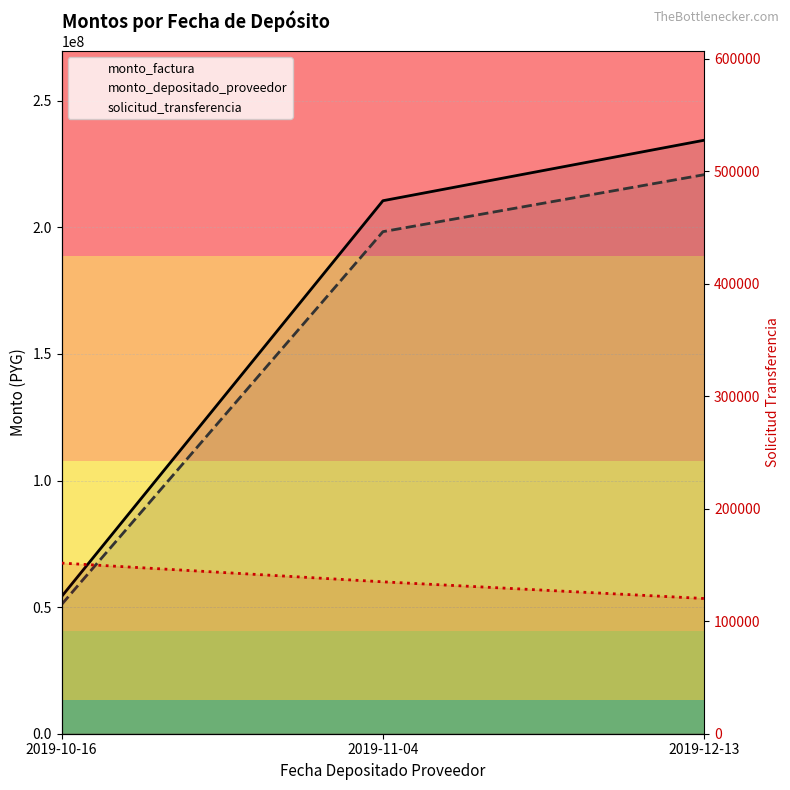

Is this an area chart (filled region under the line)?

No